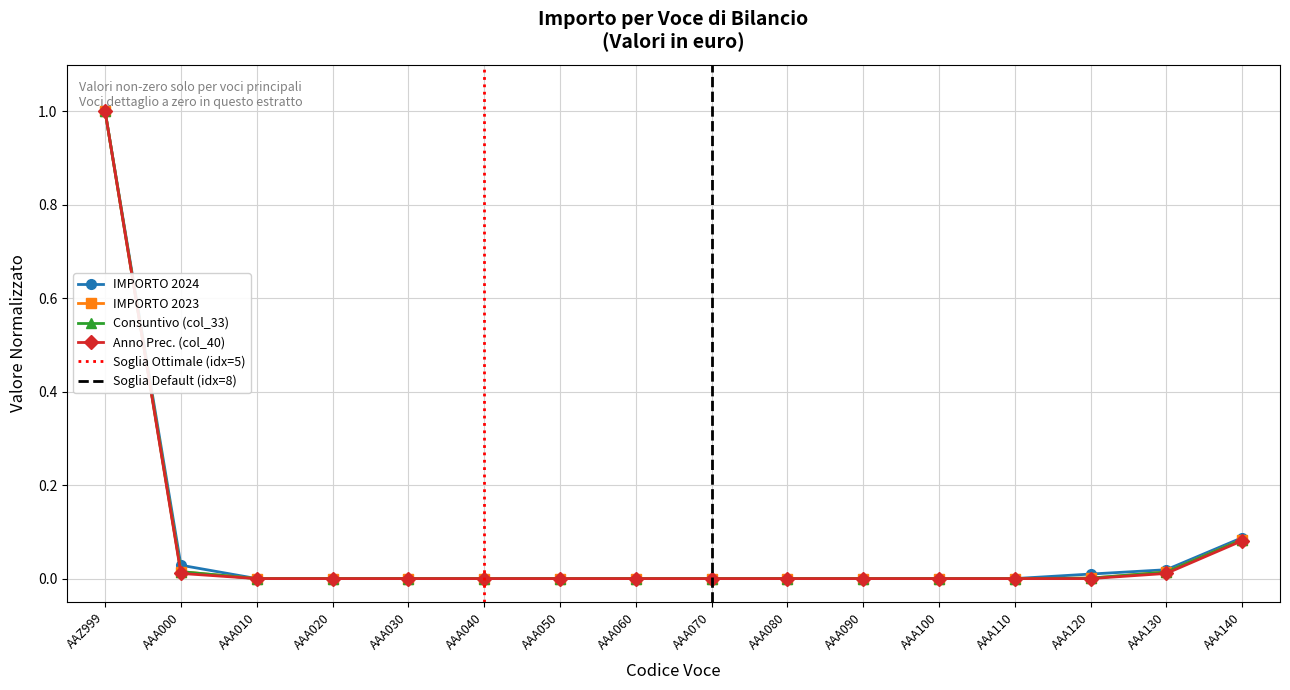

Where is col_40 nearest to the value 0?

AAA010